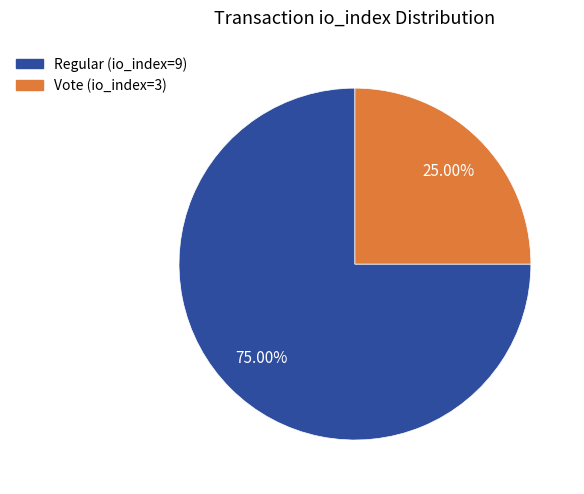

Which slice is the smallest?

Vote (io_index=3)